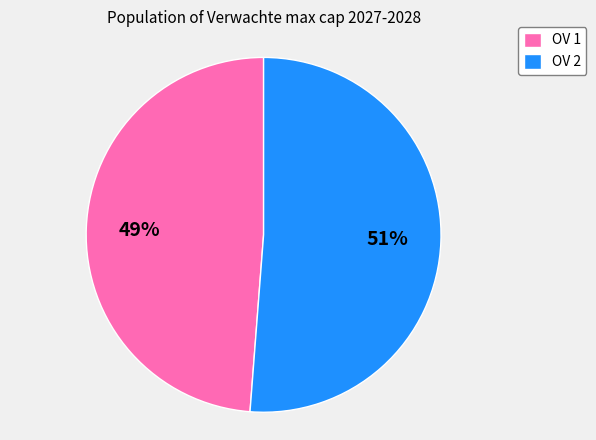

Combined, do OV 1 and OV 2 account for over 50%?

Yes